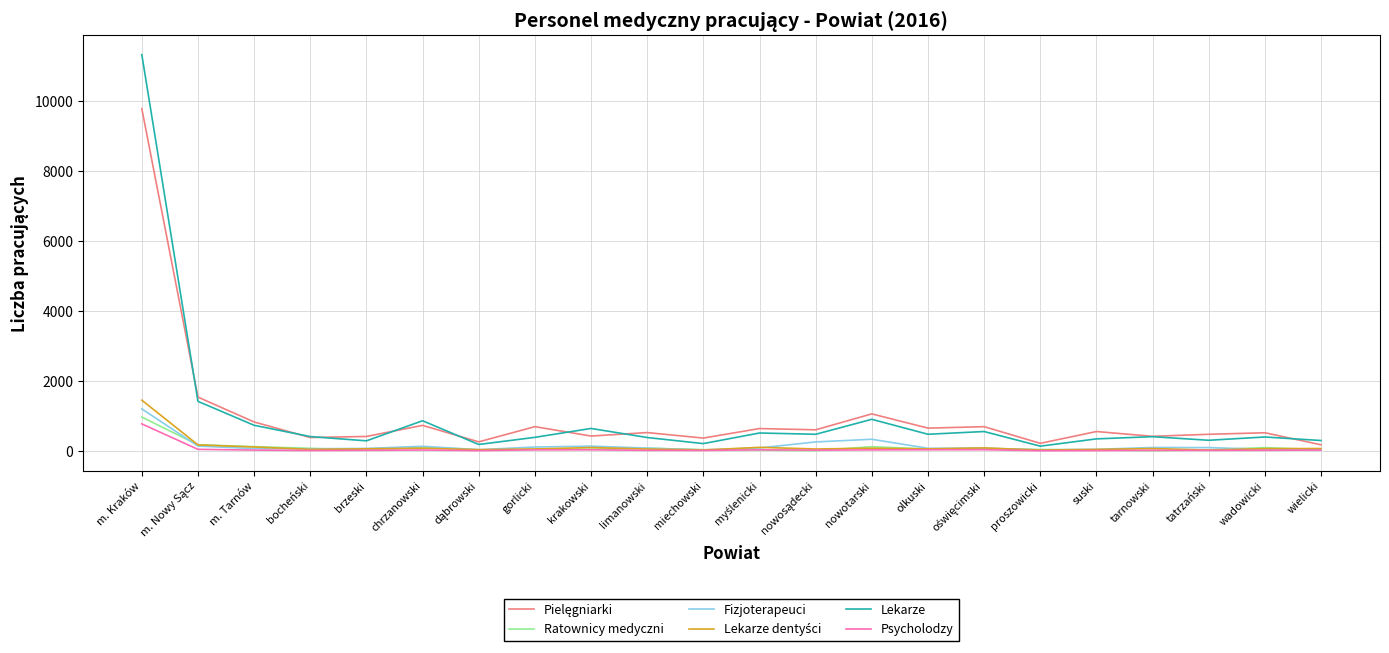

Does the chart display data point markers on the line(s)?

No